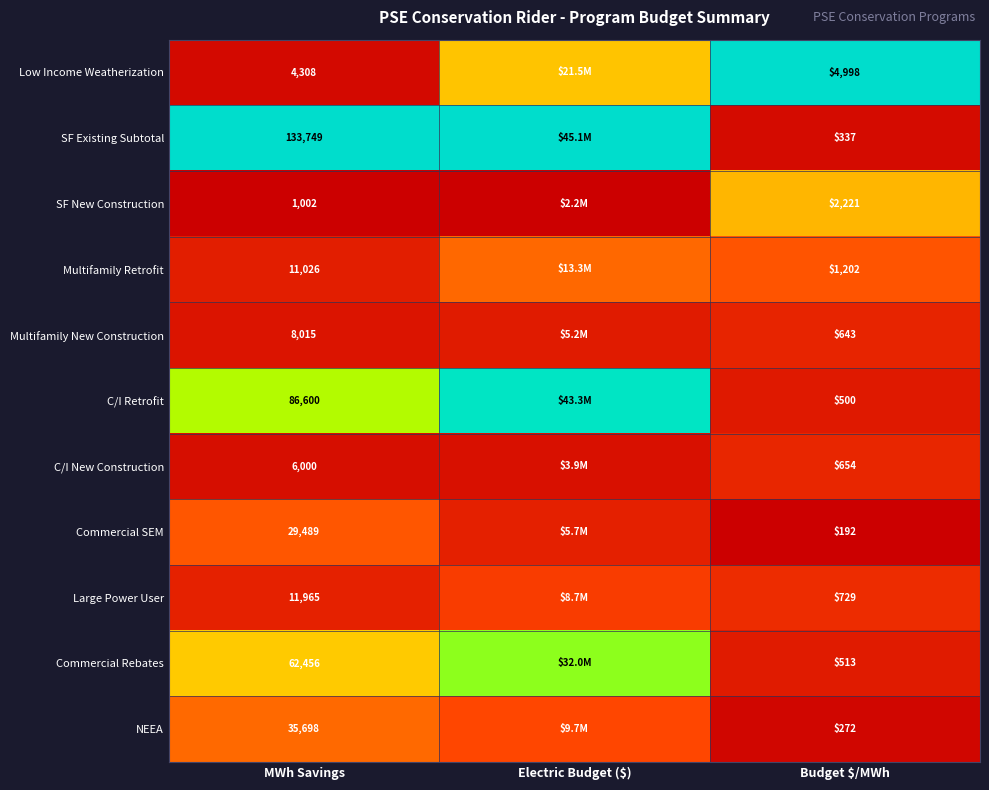

Is the value of Multifamily Retrofit at MWh Savings greater than the value of Commercial SEM at MWh Savings?

No